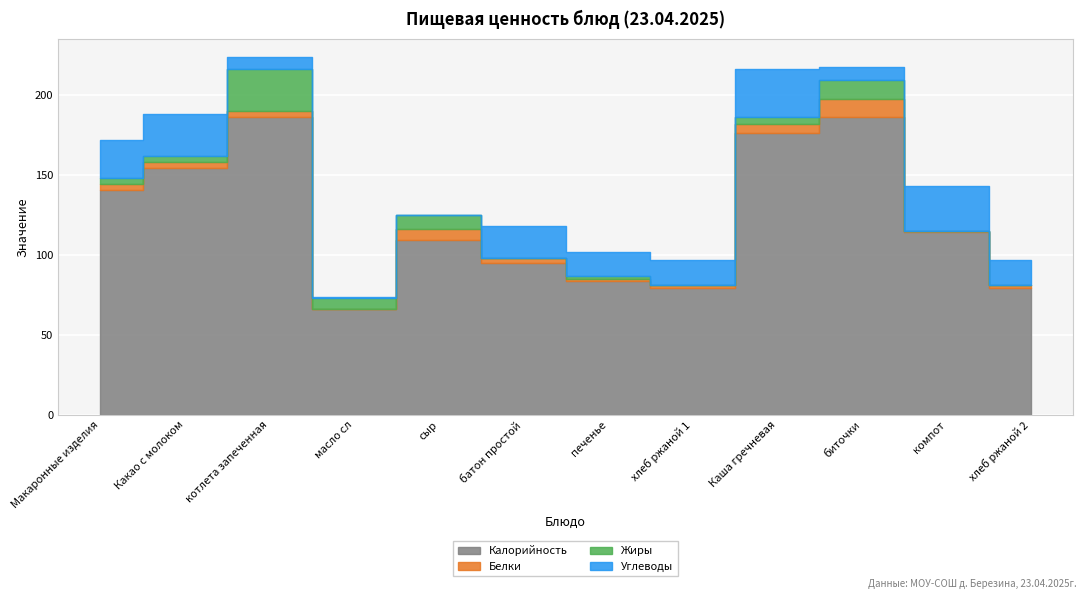

What is the value of the Жиры point at the 5th from the left?

8.8